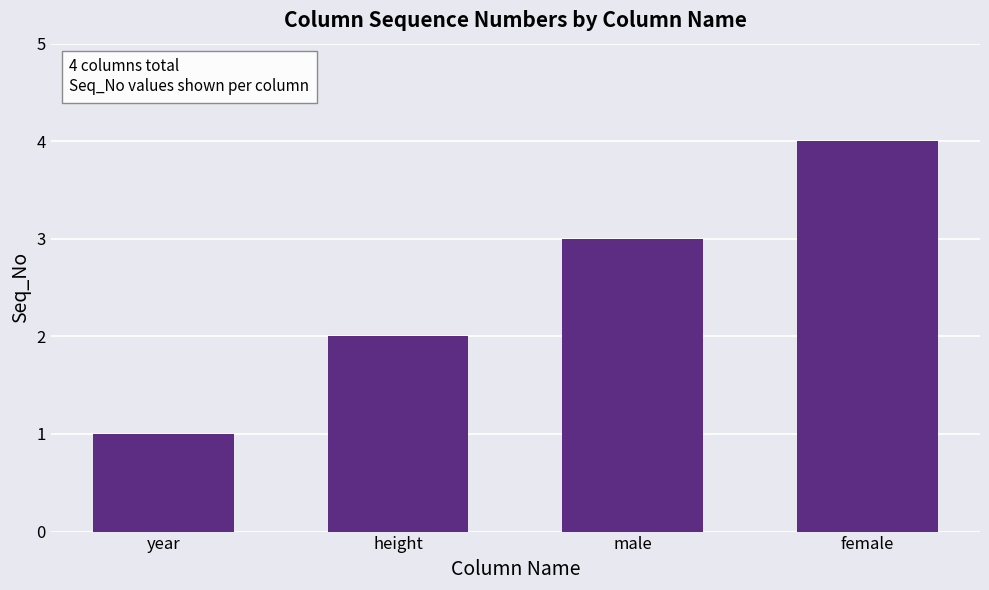

Rank the categories by value from lowest to highest.

year, height, male, female